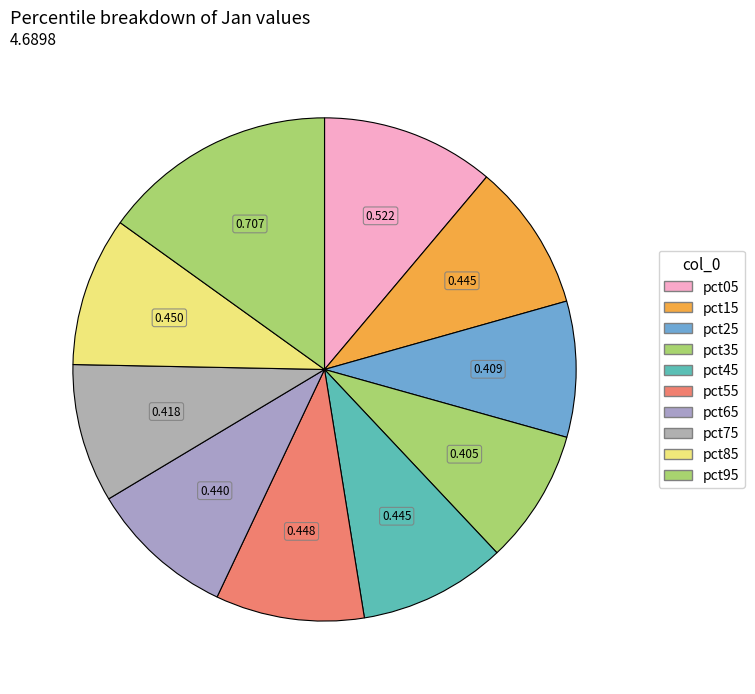

To the nearest percent, what percentage of the pie is pct95?

15%